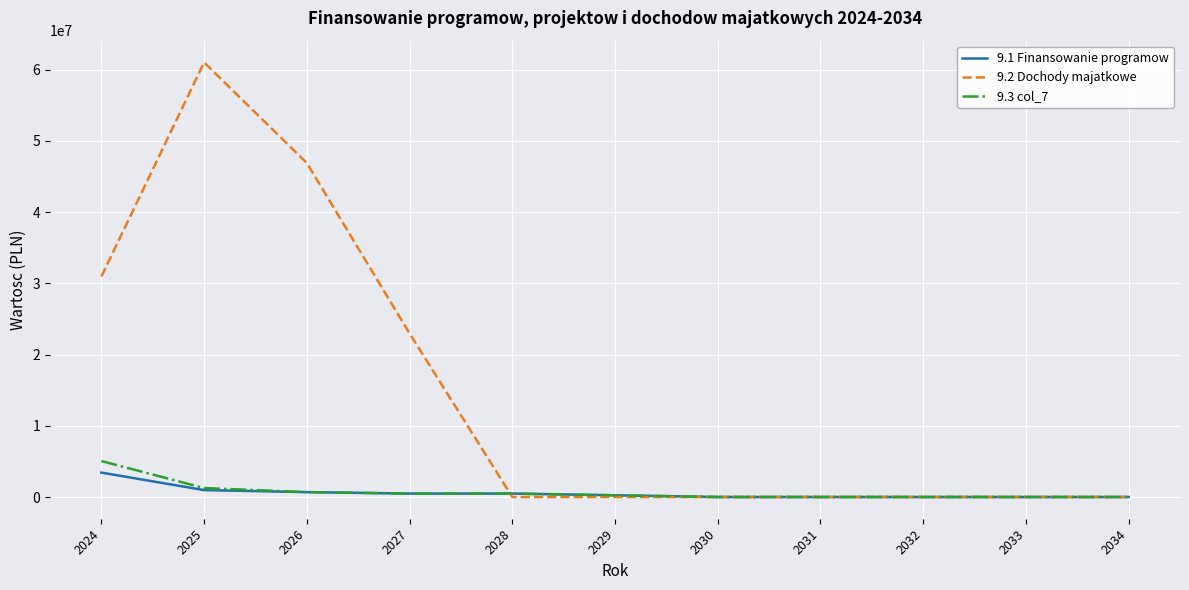

Which series has the widest spread of values?

9.2 Dochody majatkowe